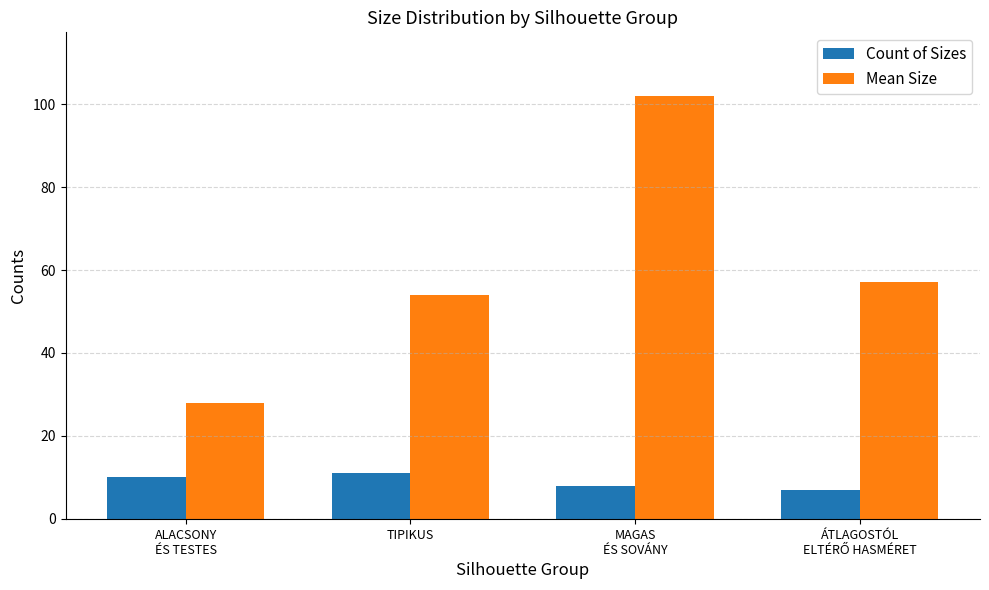

Does the chart contain any negative values?

No